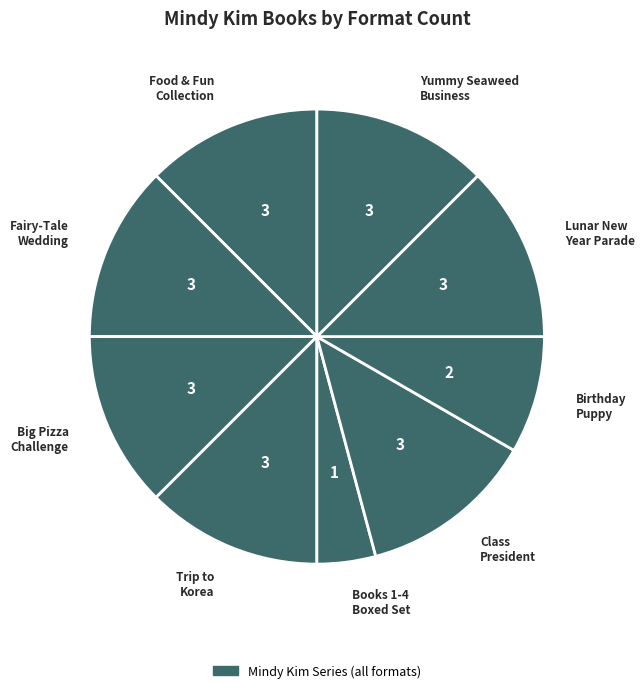

Do Books 1-4 Boxed Set and Food & Fun Collection together represent more than half of the pie?

No